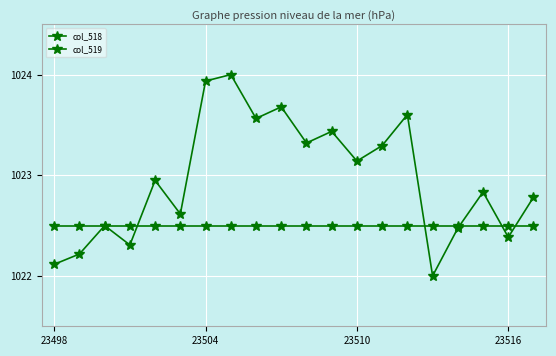

Reading right to left, extract all data points from this chart.

col_518: 1022.8	1022.4	1022.8	1022.5	1022.0	1023.6	1023.3	1023.1	1023.4	1023.3	1023.7	1023.6	1024.0	1023.9	1022.6	1022.9	1022.3	1022.5	1022.2	1022.1
col_519: 1022.5	1022.5	1022.5	1022.5	1022.5	1022.5	1022.5	1022.5	1022.5	1022.5	1022.5	1022.5	1022.5	1022.5	1022.5	1022.5	1022.5	1022.5	1022.5	1022.5